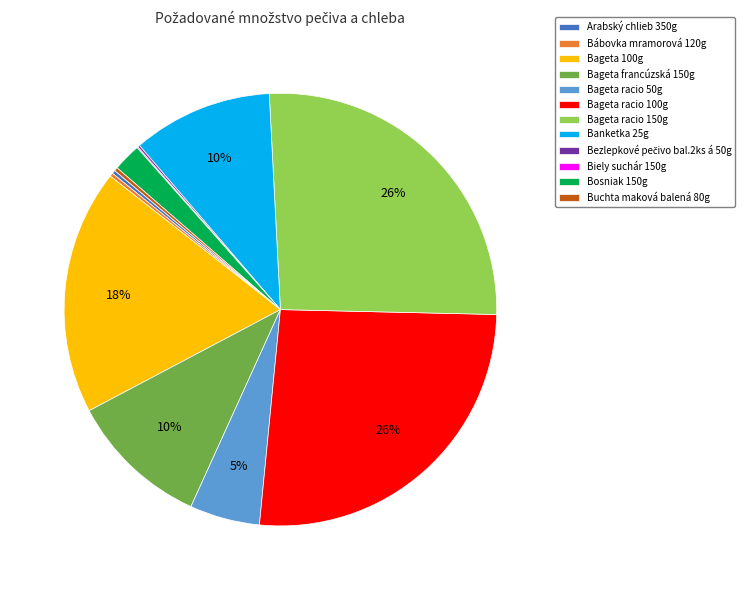

True or false: Bageta 100g accounts for 12% of the total.

False